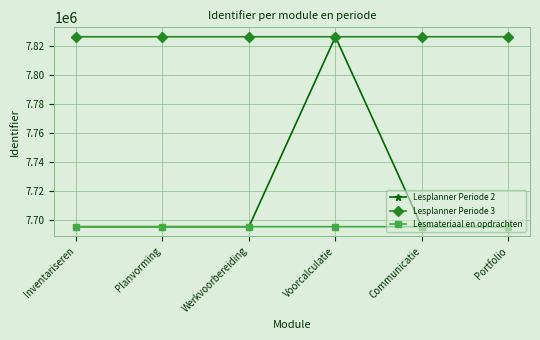

What position from the right is Portfolio?

1